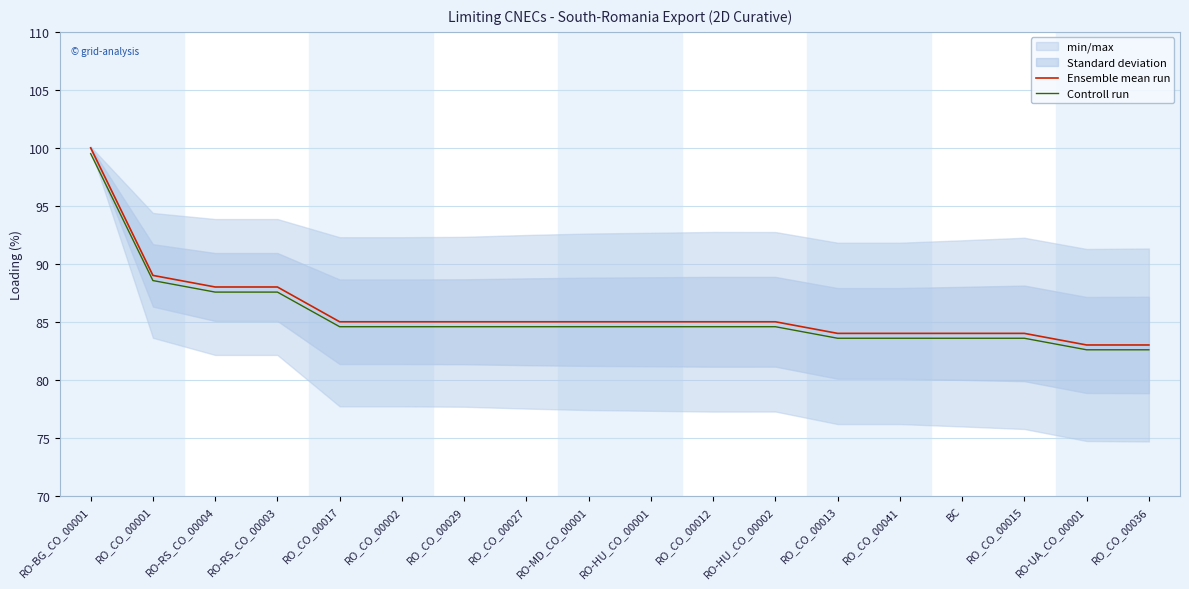

Which category has the highest value in the Ensemble mean run series?

RO-BG_CO_00001